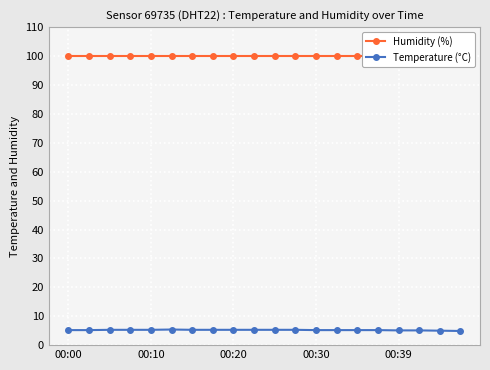

True or false: Temperature (°C) and Humidity (%) intersect in this chart.

False